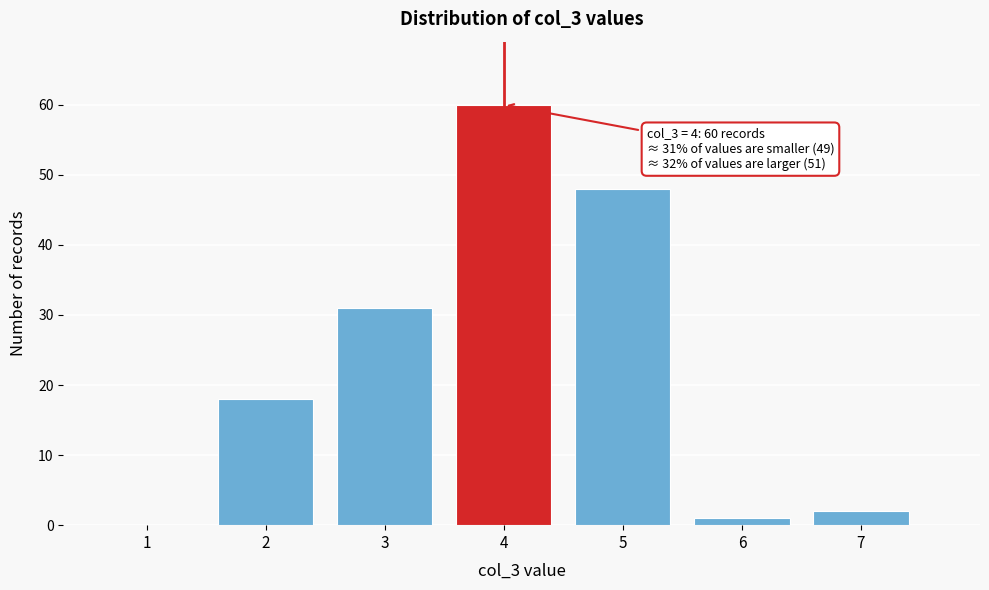

Reading right to left, list all the values displayed in this chart.

7=2	6=1	5=48	4=60	3=31	2=18	1=0